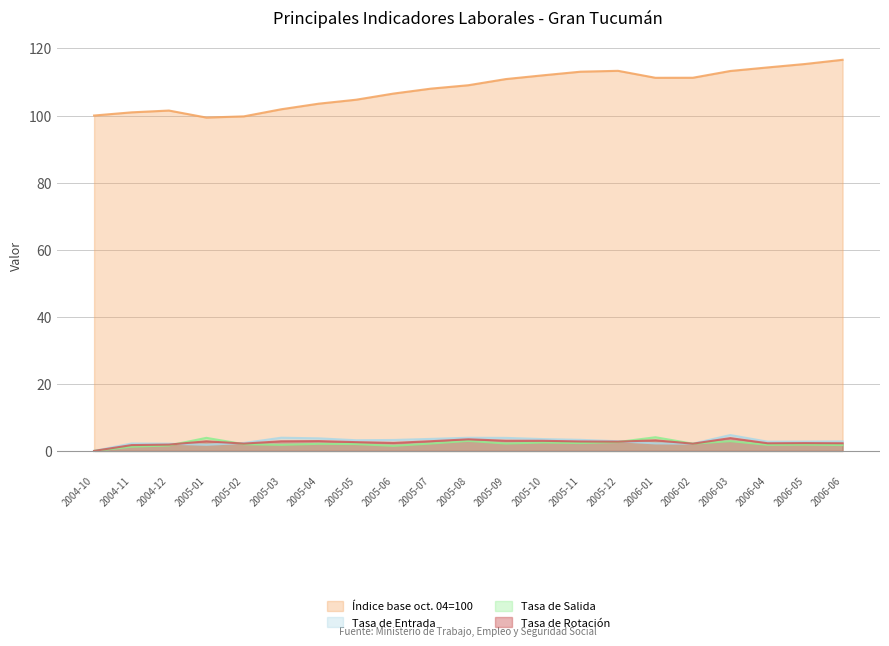

Is it true that Tasa de Rotación equals 1.4 at 2005-11?

False